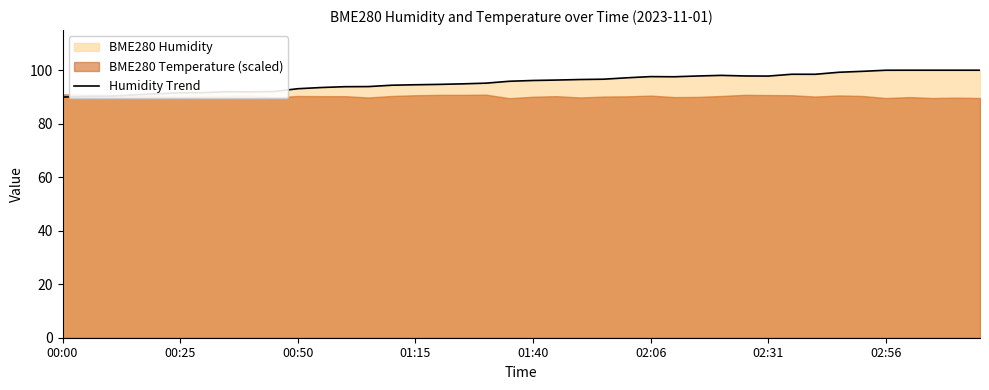

What is the average value?

95.5